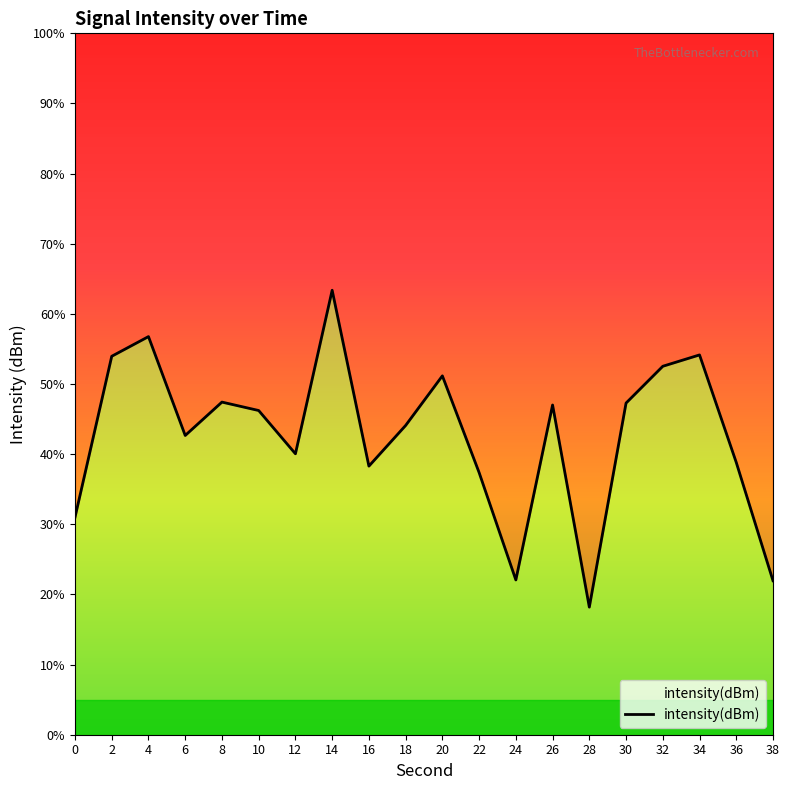

What is the smallest value displayed?

-142.7